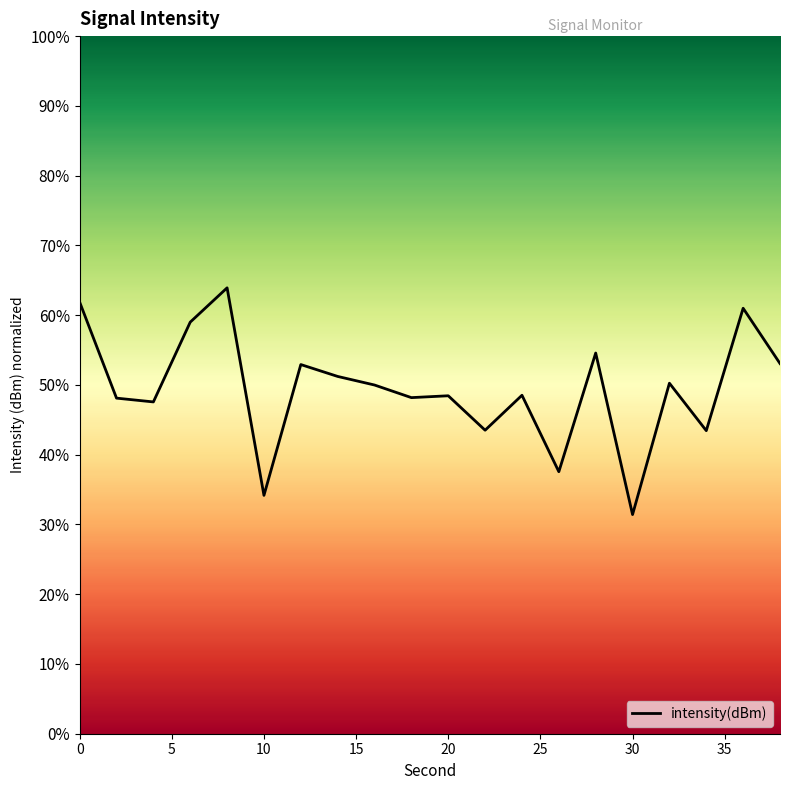

How many lines are shown in the chart?

1